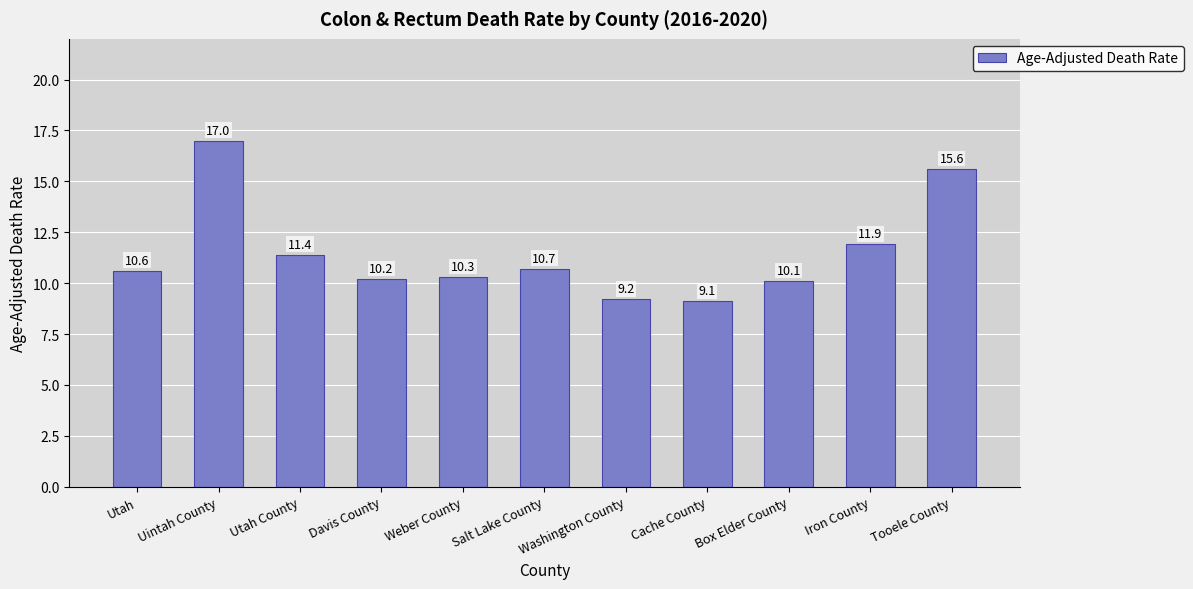

At which category does the chart reach its minimum across all series?

Cache County